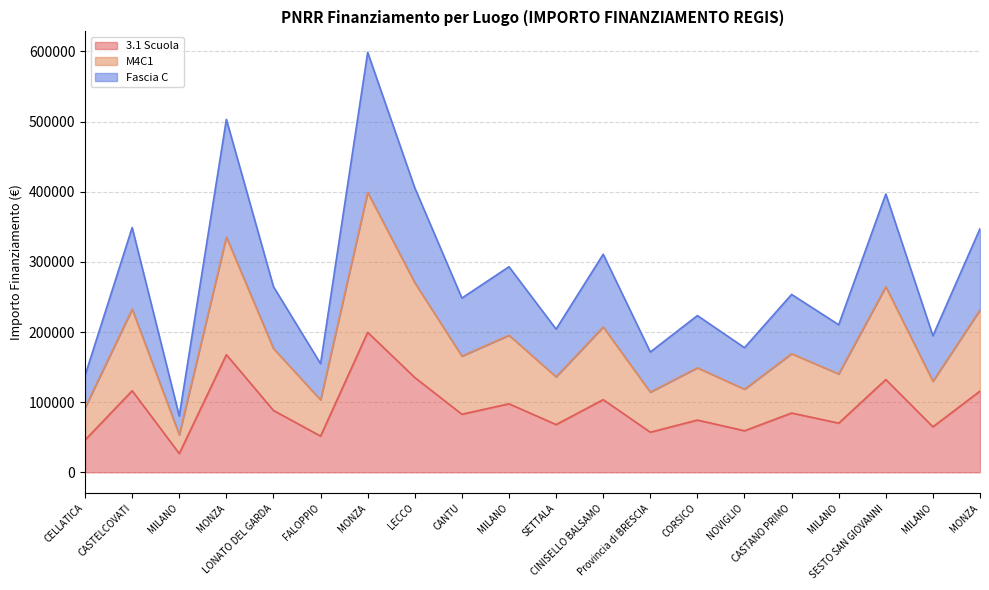

What value does the 3.1 Scuola series have at FALOPPIO?

51620.1